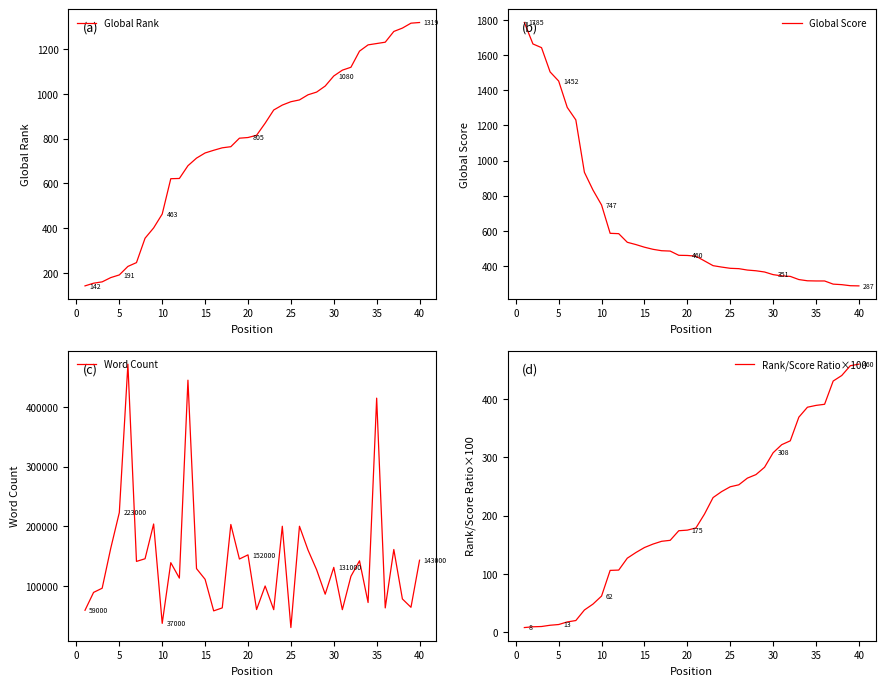

What is the highest value of the Global Rank series?

1319